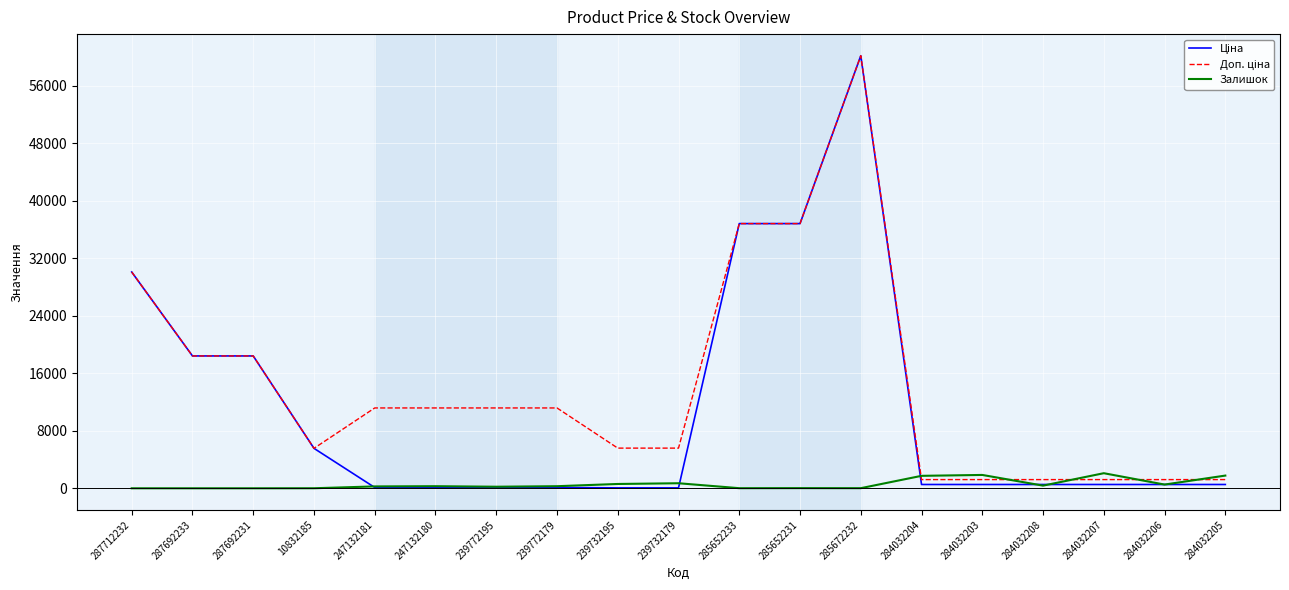

At which category does the chart reach its peak across all series?

285672232